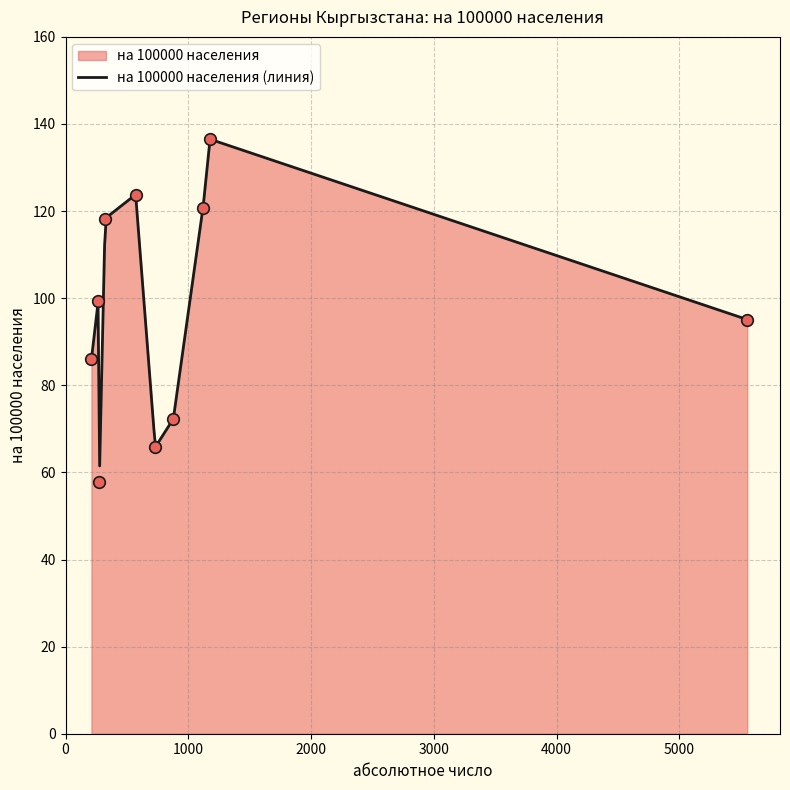

What is the change in value from Ошская область to Чуйская область?

+64.2